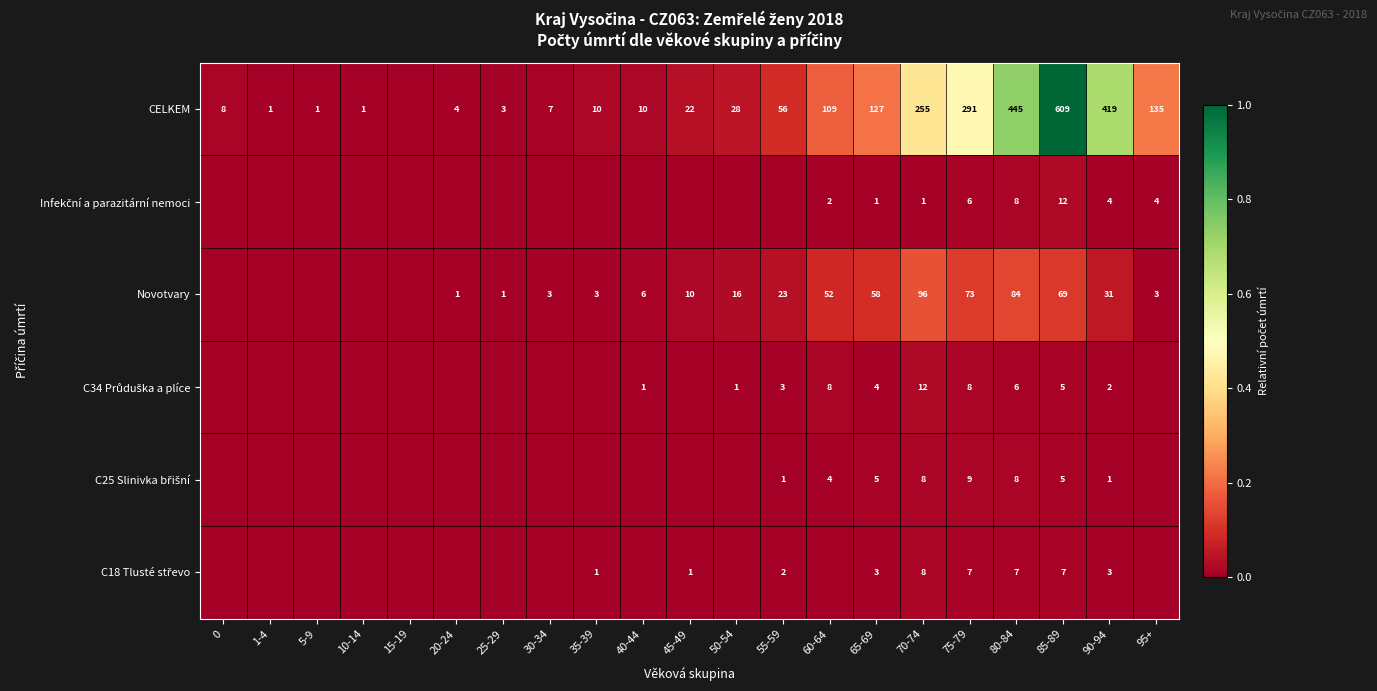

True or false: CELKEM has a value of 1 at 10-14.

True